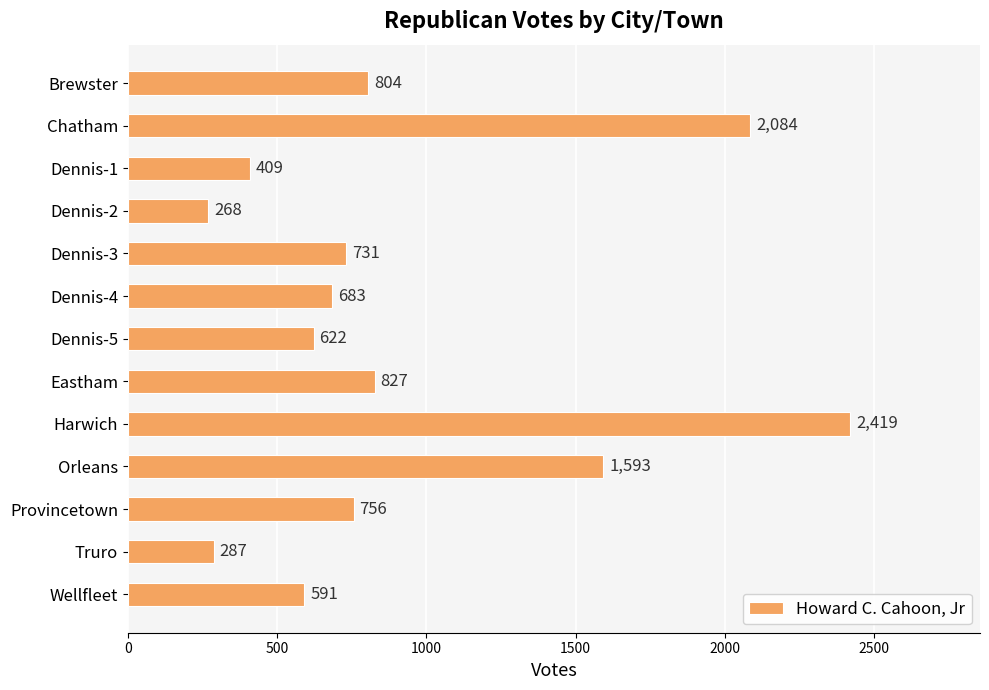

List the labels in order of value, largest first.

Harwich, Chatham, Orleans, Eastham, Brewster, Provincetown, Dennis-3, Dennis-4, Dennis-5, Wellfleet, Dennis-1, Truro, Dennis-2